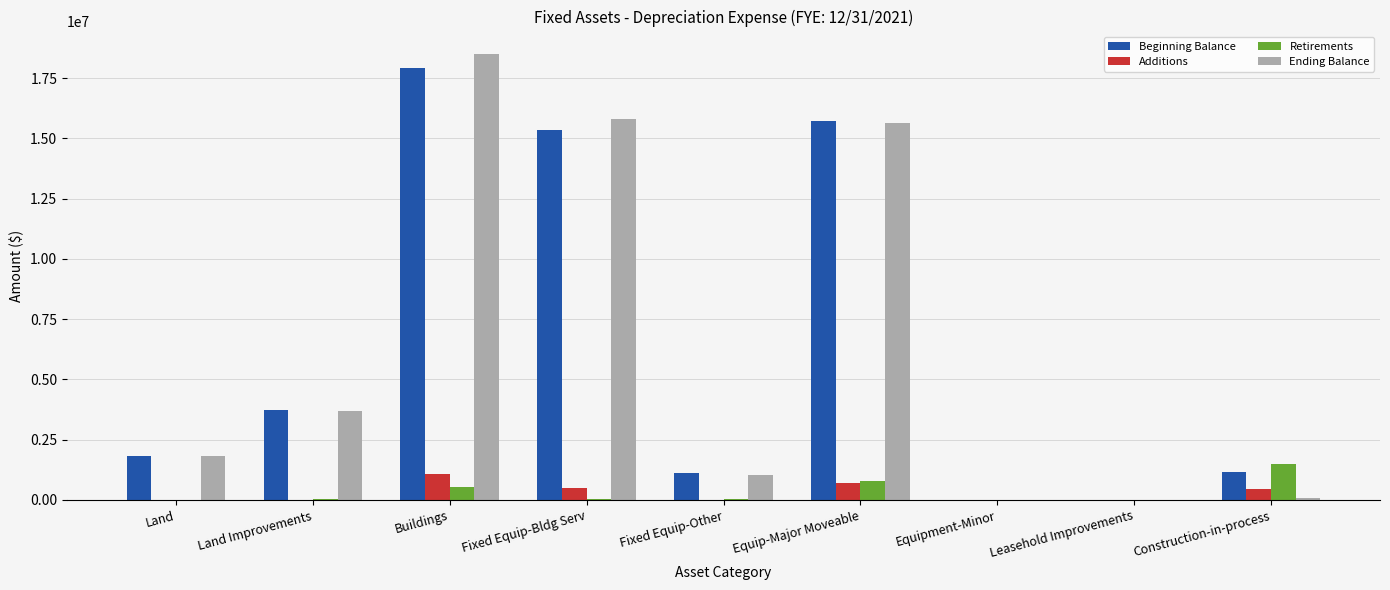

What is the spread (max minus min) of values at Construction-in-process?

1440685.0